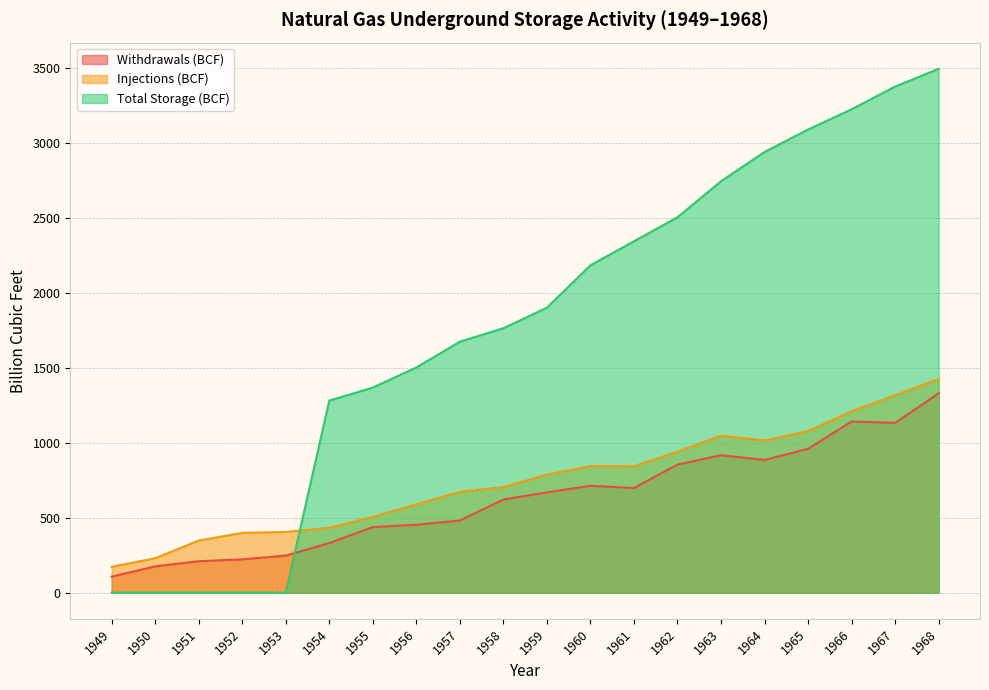

Where do Injections (BCF) and Total Storage (BCF) first cross each other?

1953 and 1954